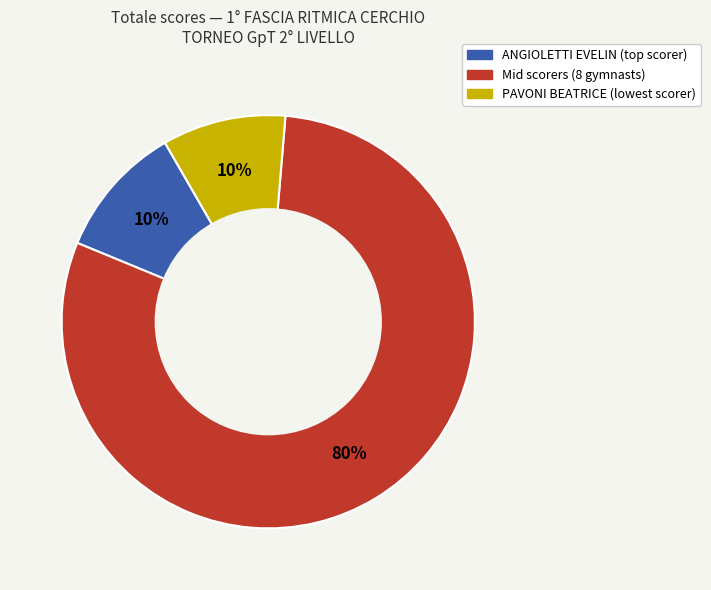

Is there a majority slice in this chart?

Yes